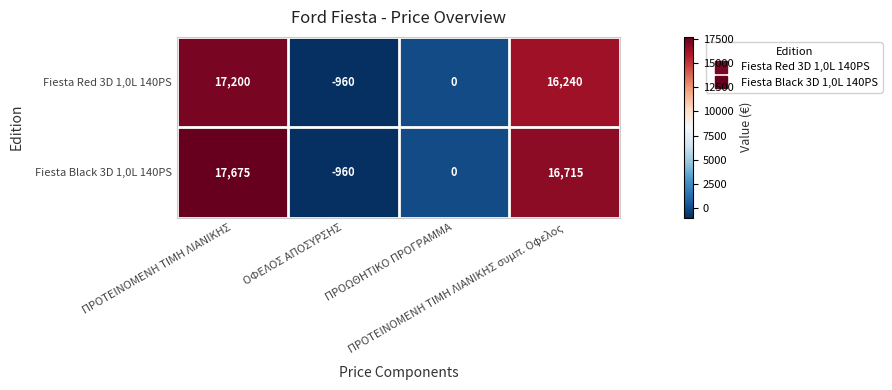

What is the difference between the maximum and minimum values in the Fiesta Black 3D 1,0L 140PS series?

18635